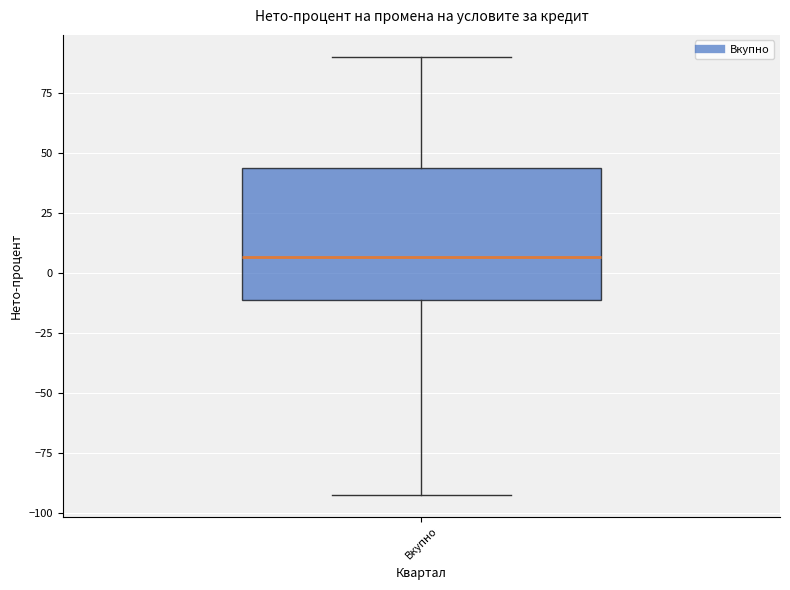

Where does the upper whisker of the box for Вкупно end on the y-axis? The values are not printed on the chart, so give them approximately, as read against the axis.

90